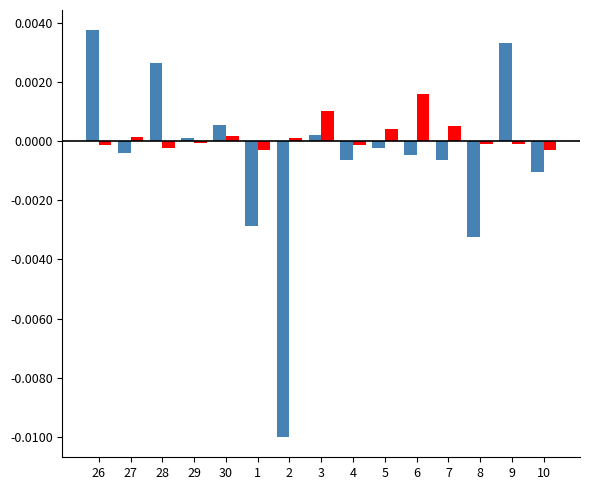

What is the label of the 9th bar from the left?

4